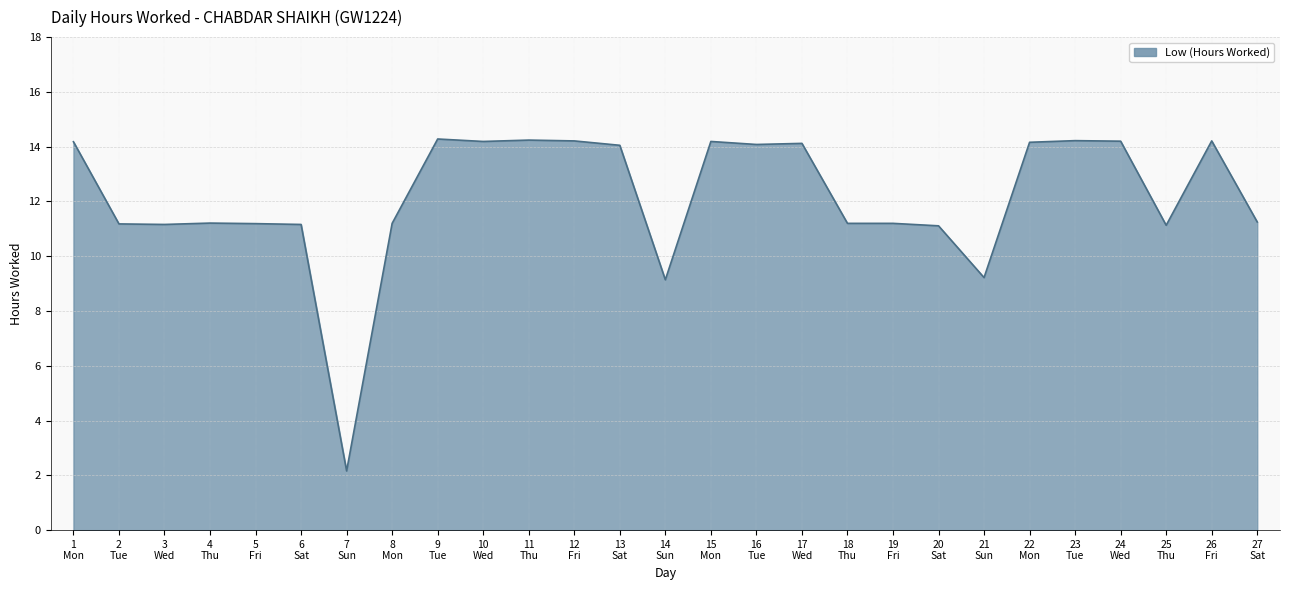

What is the sum of all values?

327.8